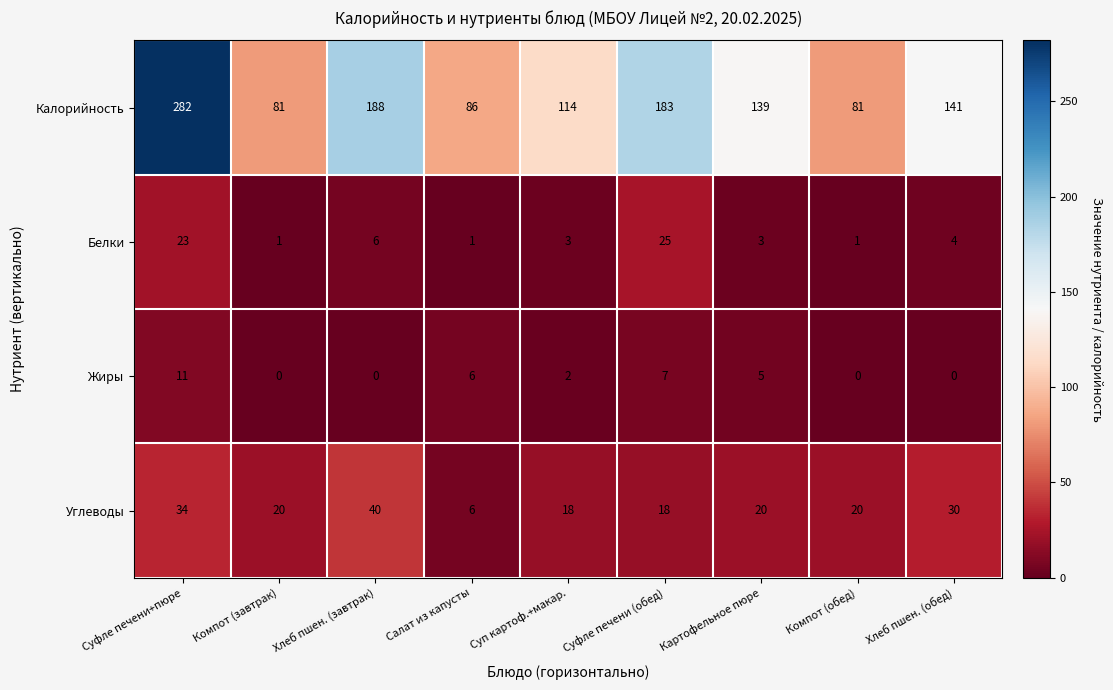

What value does the Углеводы series have at Хлеб пшен. (обед), to the nearest 10?

30